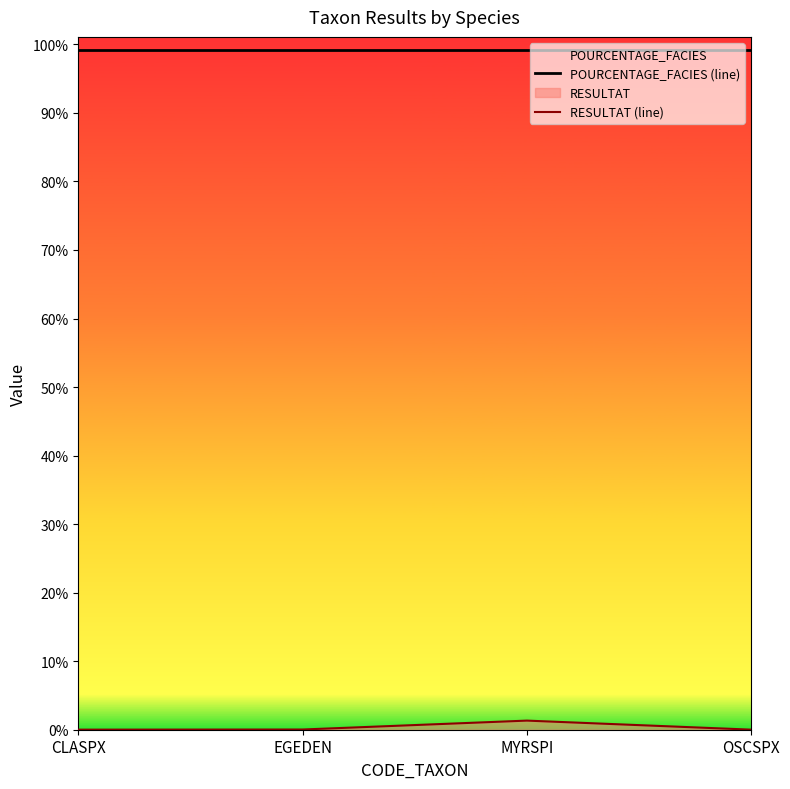

What is the sum of the POURCENTAGE_FACIES (line) values at EGEDEN and OSCSPX?

198.2